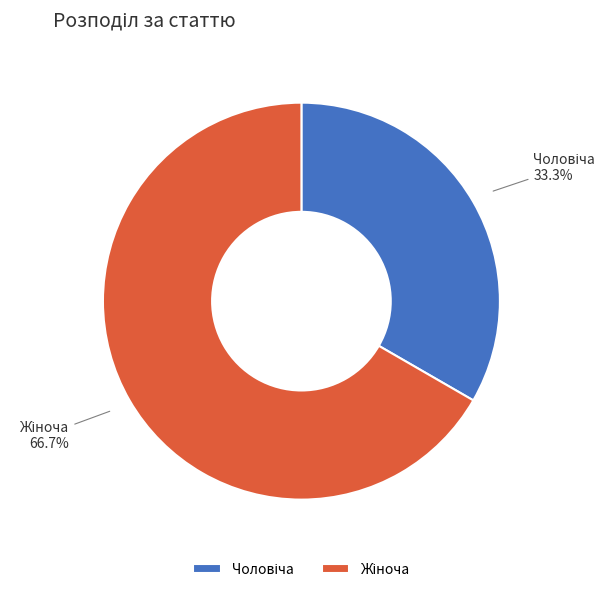

Is there a majority slice in this chart?

Yes